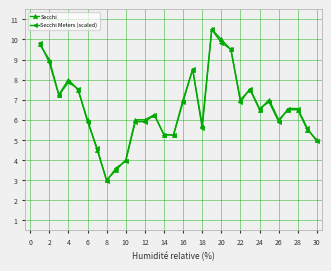

What is the greatest value displayed?

10.5